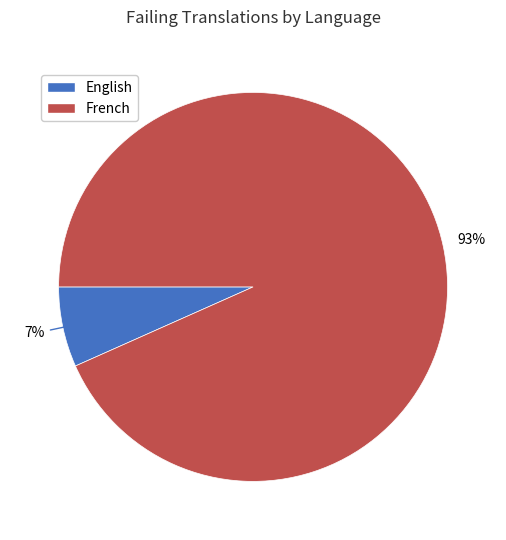

Is there any slice that represents more than half of the pie?

Yes